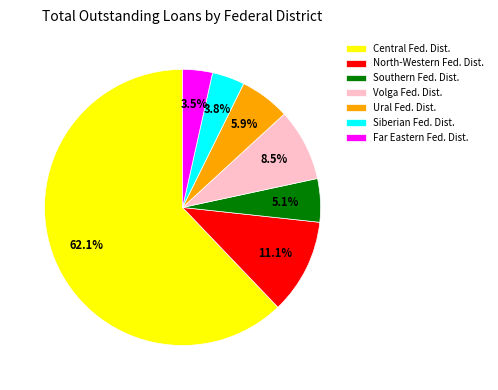

Which category accounts for the majority?

Central Fed. Dist.